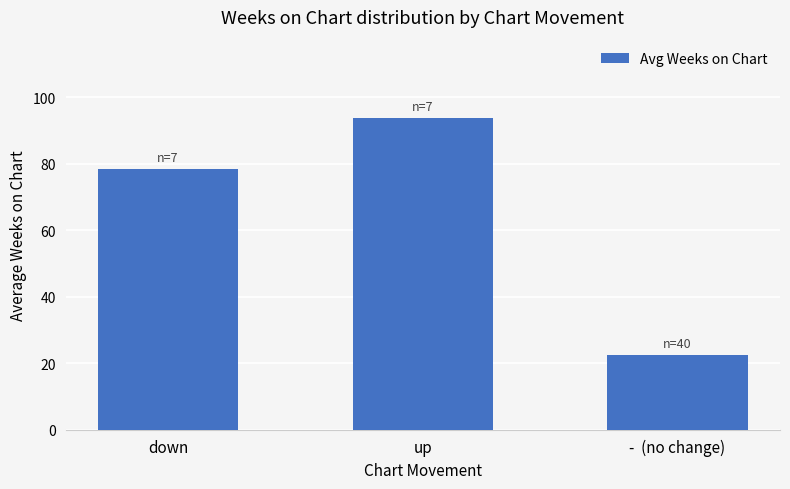

What is the difference between the values at -  (no change) and up?

71.4